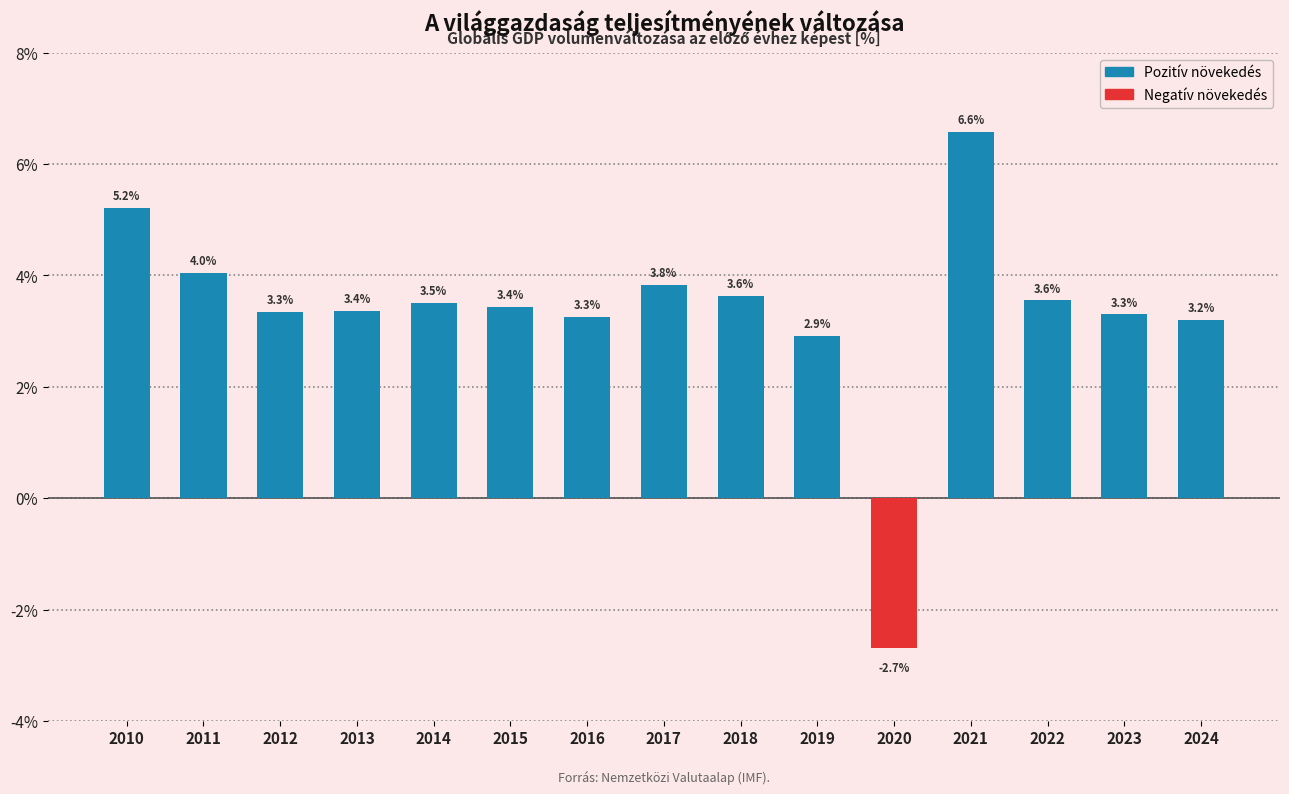

What is the difference between the maximum and minimum values?

9.3